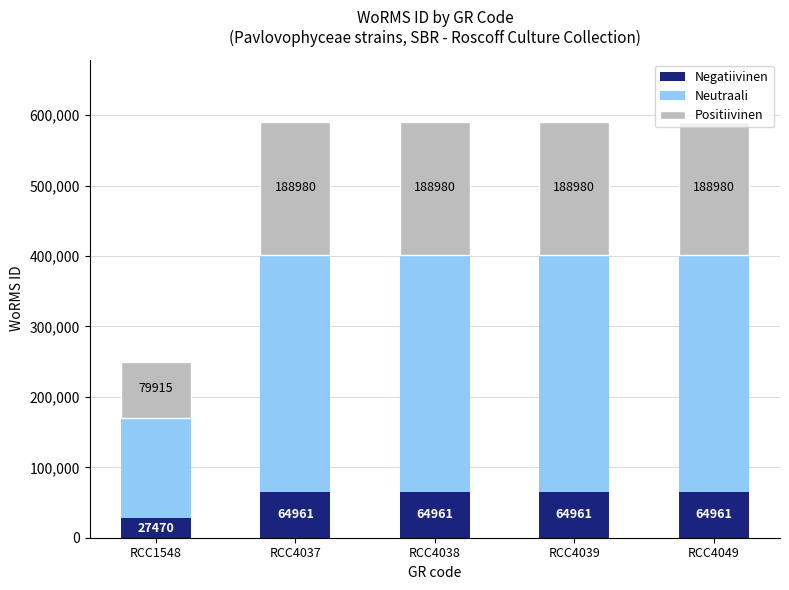

What is the approximate value of Negatiivinen at RCC4037, to the nearest 10?

64960